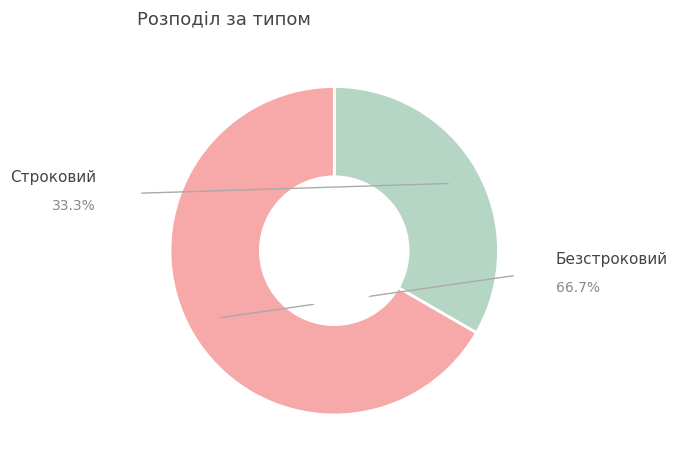

Which slice is the largest?

Безстроковий